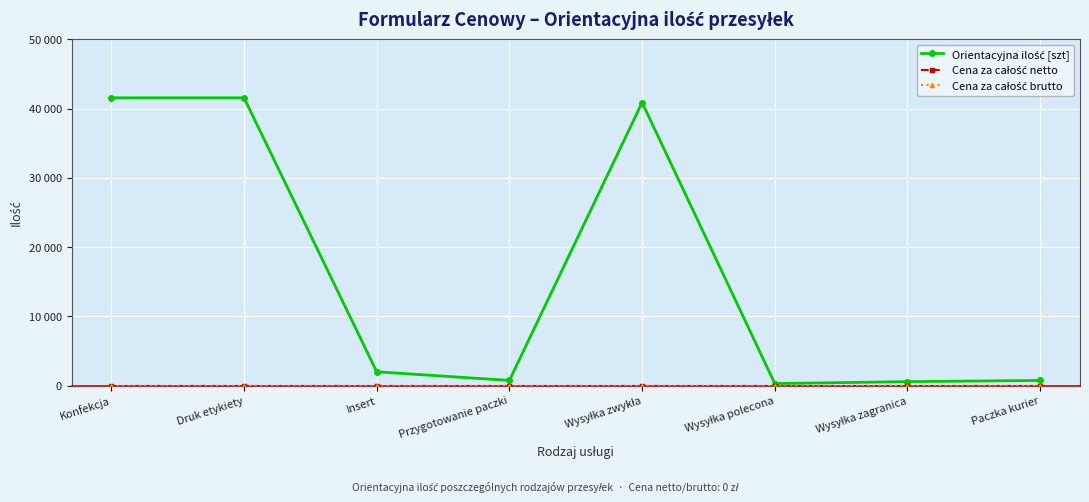

What position from the left is Insert?

3